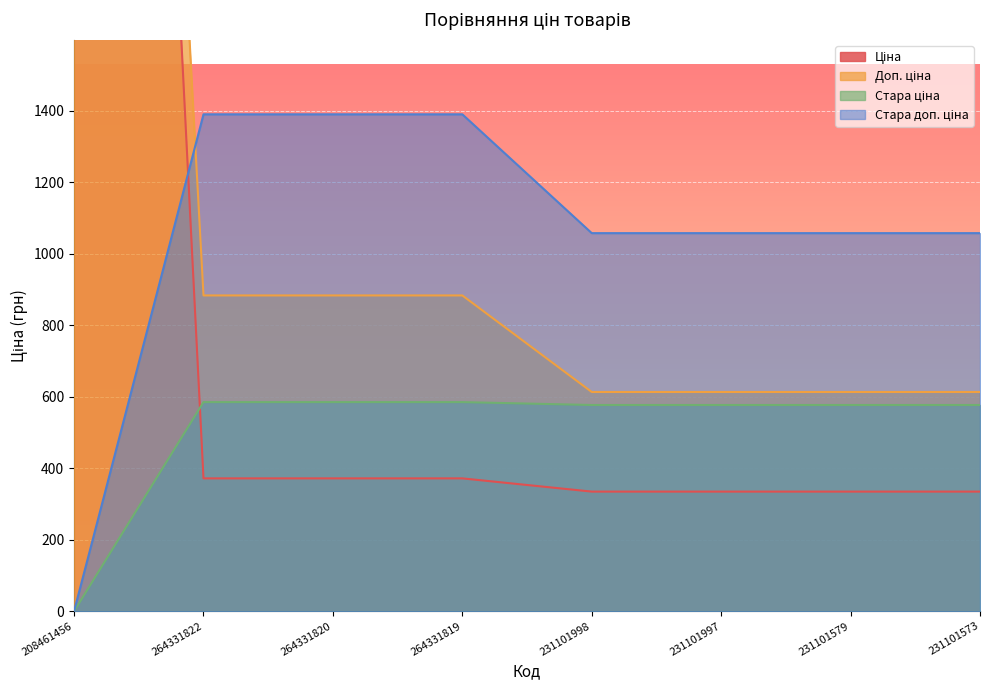

List the labels in order of Доп. ціна value, smallest first.

231101998, 231101997, 231101579, 231101573, 264331822, 264331820, 264331819, 208461456